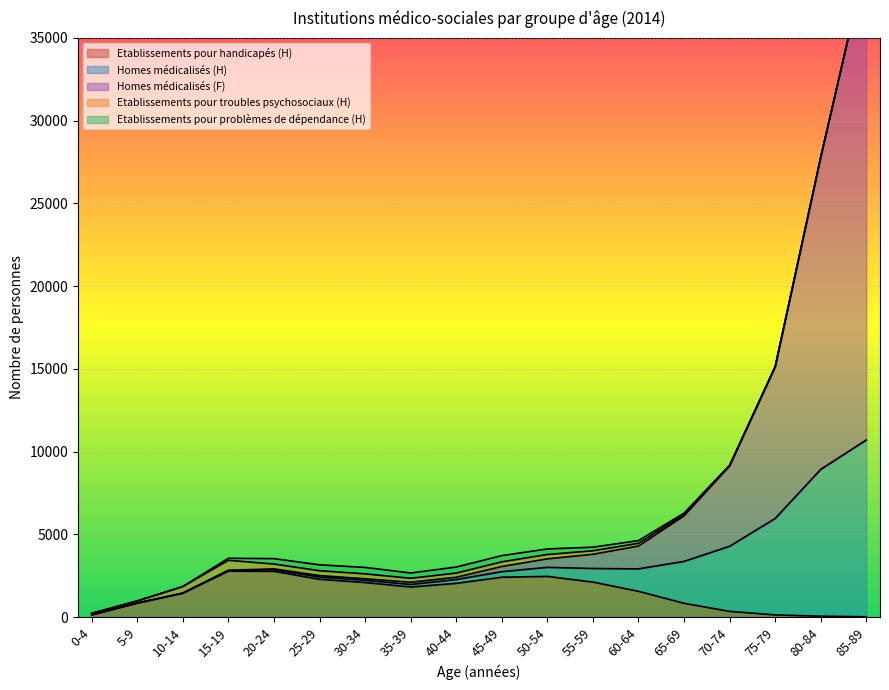

The Homes médicalisés (F) series shows 512 at 50-54. True or false?

True